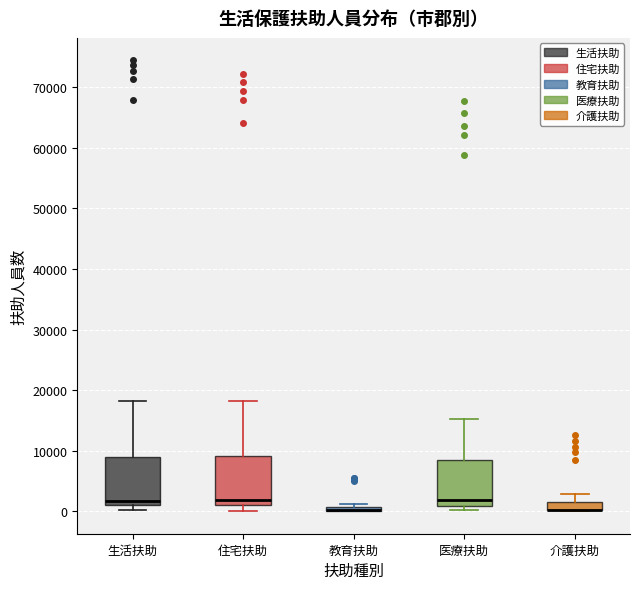

Where is the lower edge of the box for 介護扶助 on the y-axis? The values are not printed on the chart, so give them approximately, as read against the axis.

0